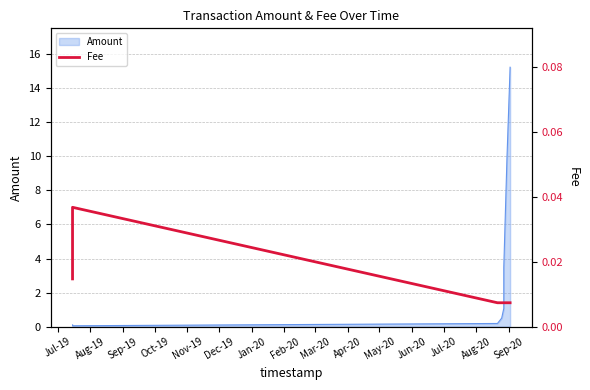

Which category has the lowest value across all series?

Sep-19